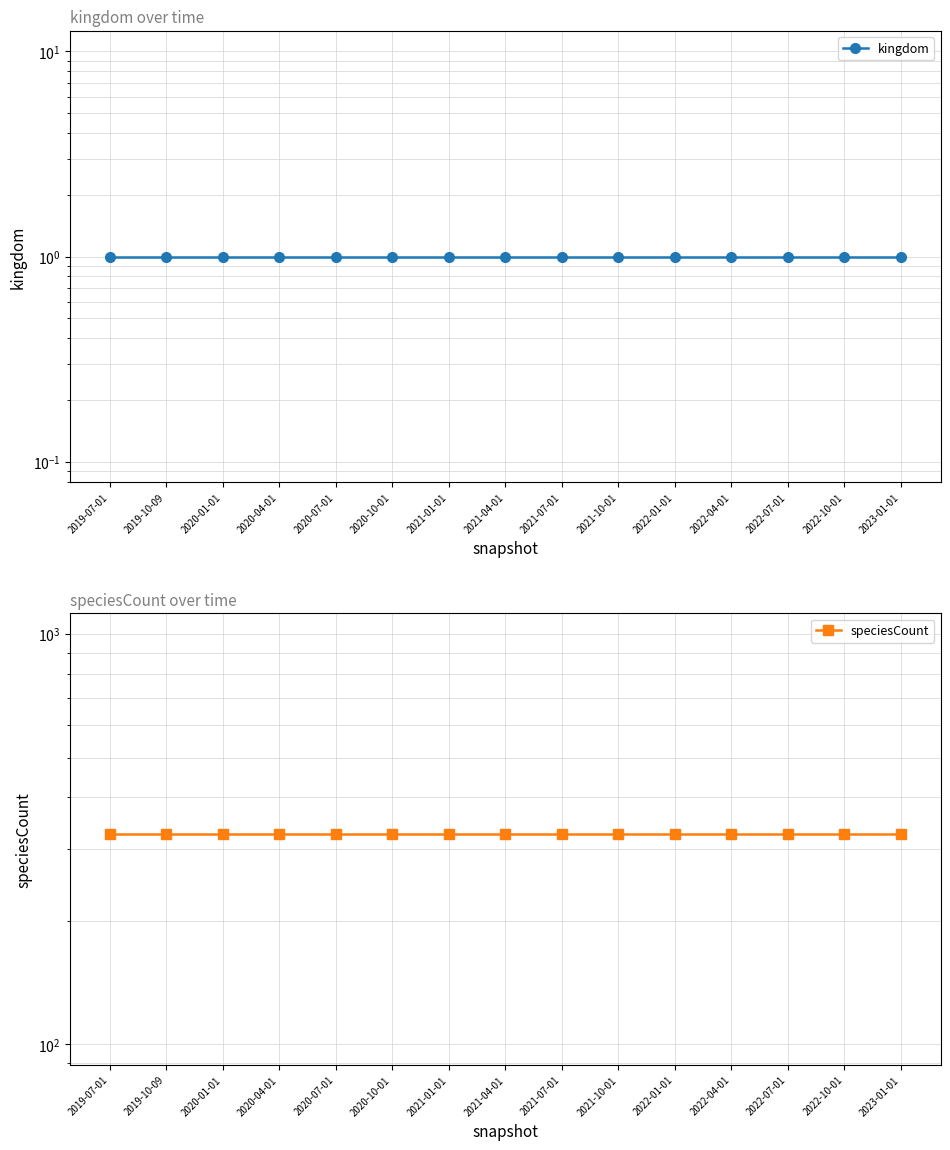

What is the label of the 4th point from the right?

2022-04-01